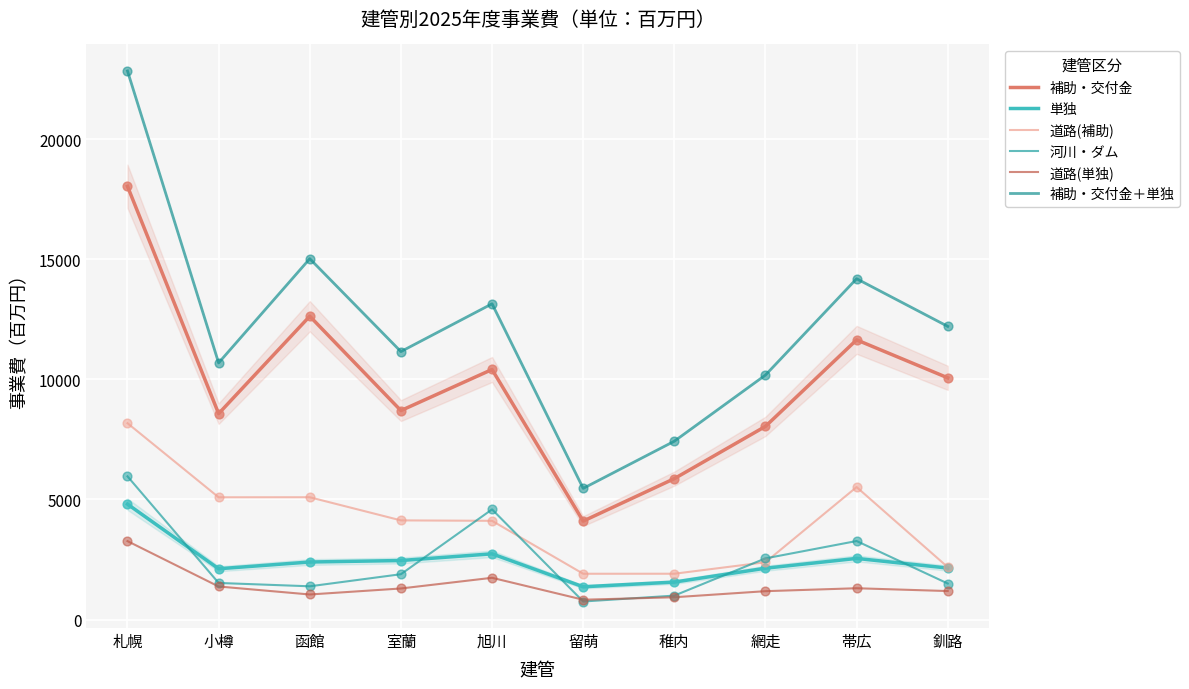

What are all the series names shown in the legend?

補助・交付金, 単独, 道路(補助), 河川・ダム, 道路(単独), 補助・交付金＋単独